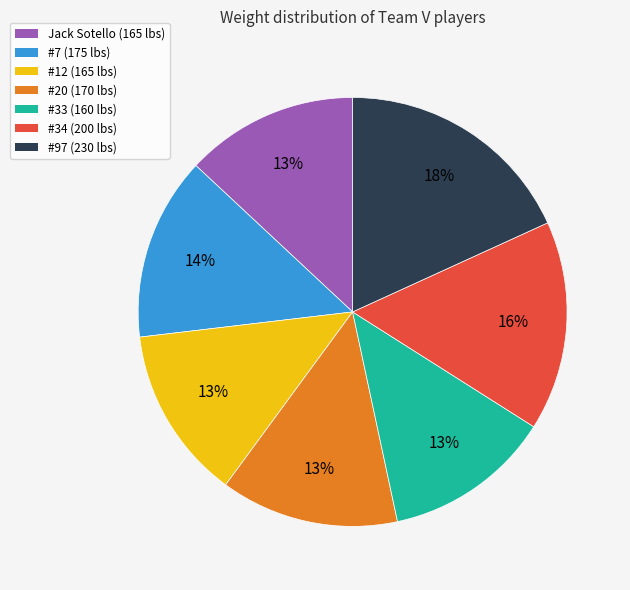

Does any single category account for the majority?

No